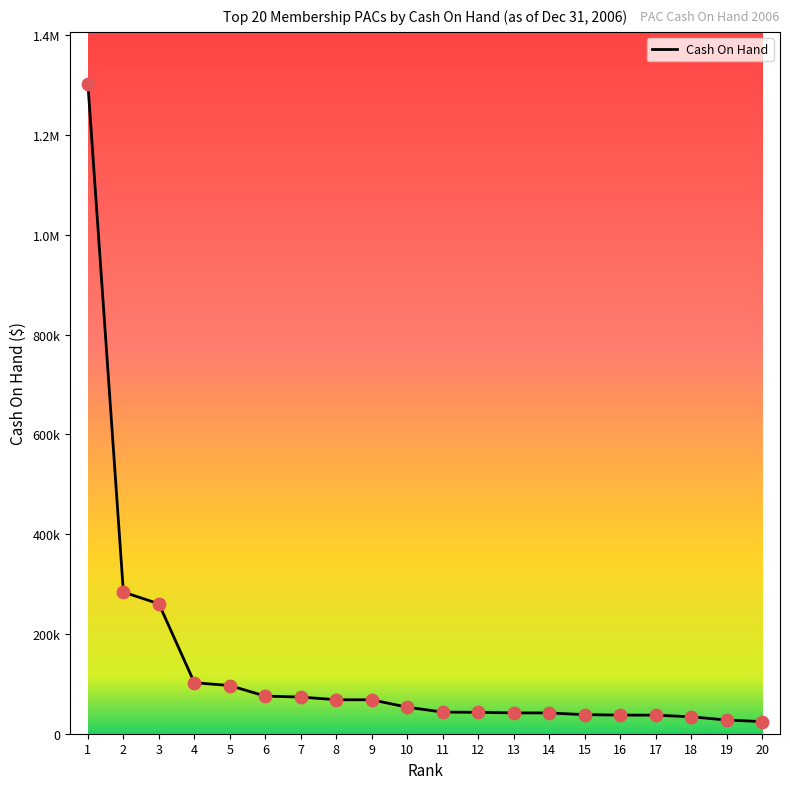

Approximately how many times larger is the value at 18 compared to 2?

0.1